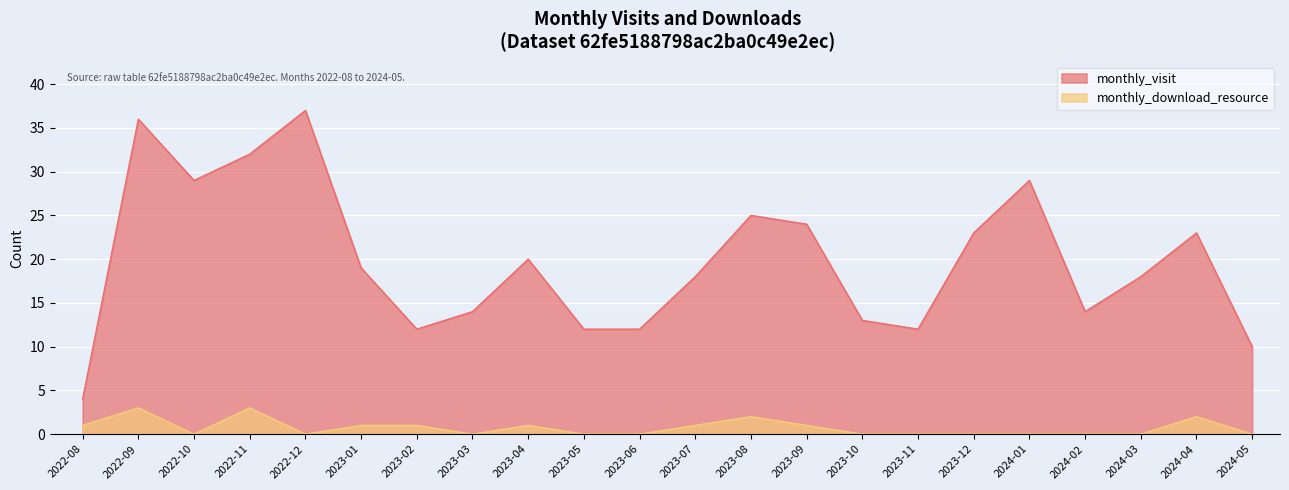

Where is the first local minimum for monthly_download_resource?

2022-10